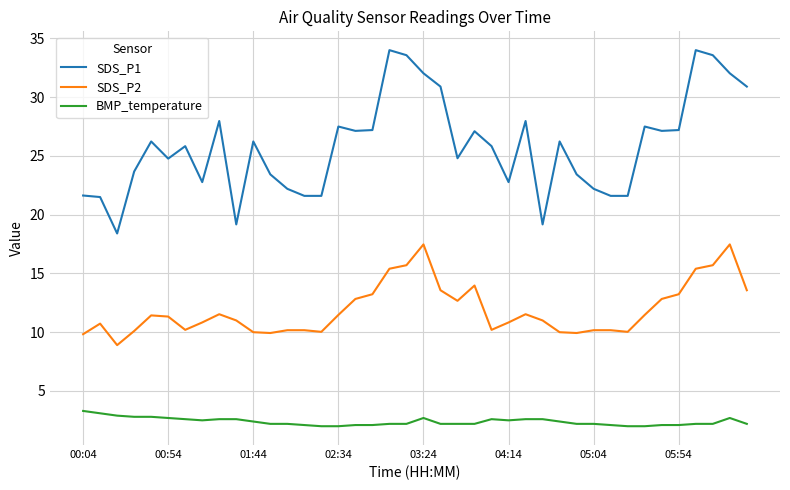

What is the highest value of the SDS_P2 series?

17.5